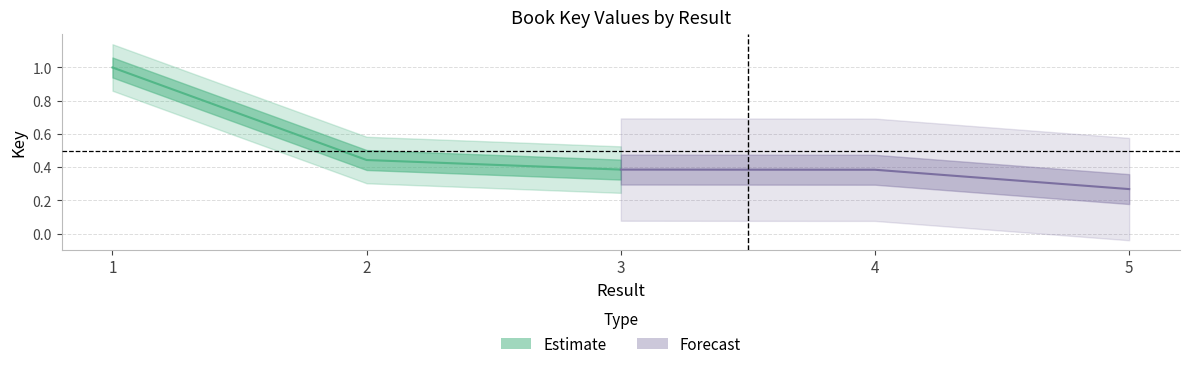

What is the highest value of the Forecast series?

0.4